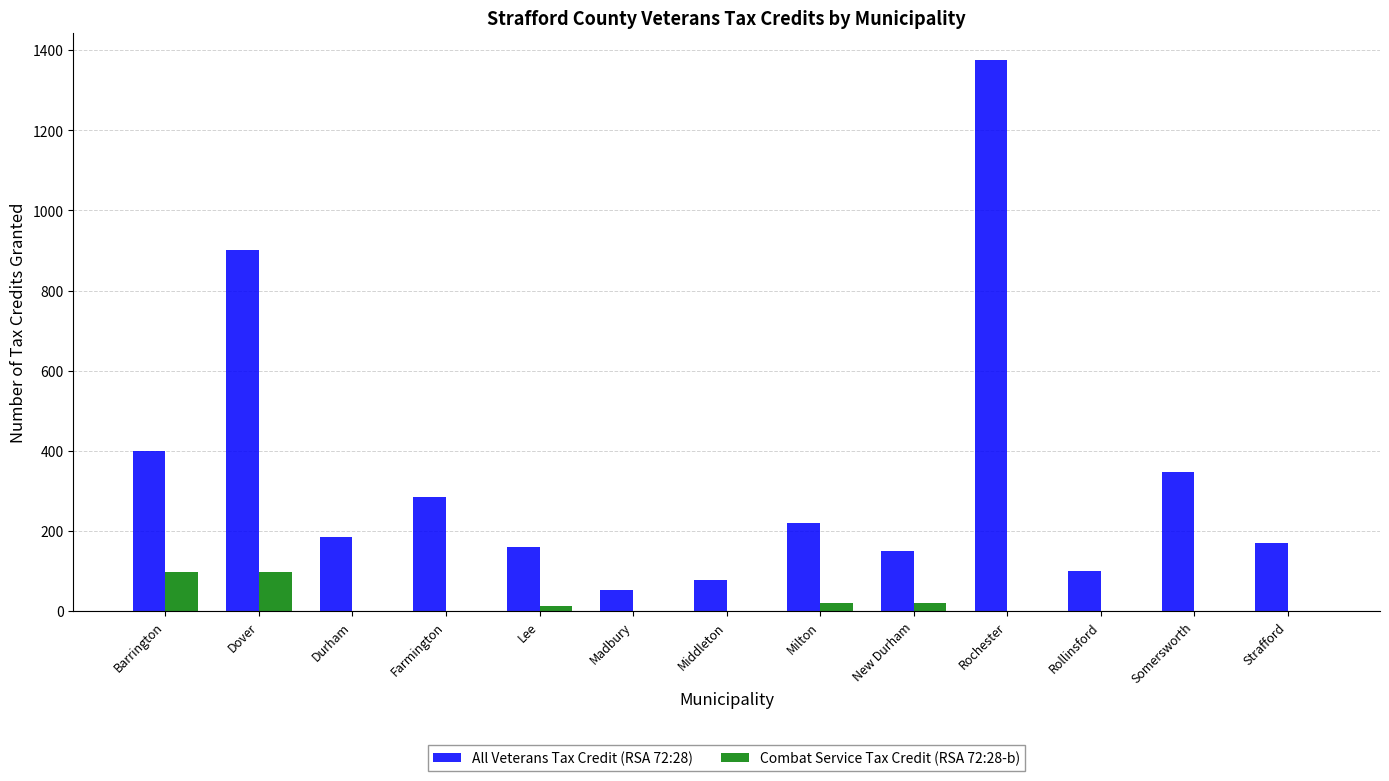

What is the maximum value for All Veterans Tax Credit (RSA 72:28)?

1375